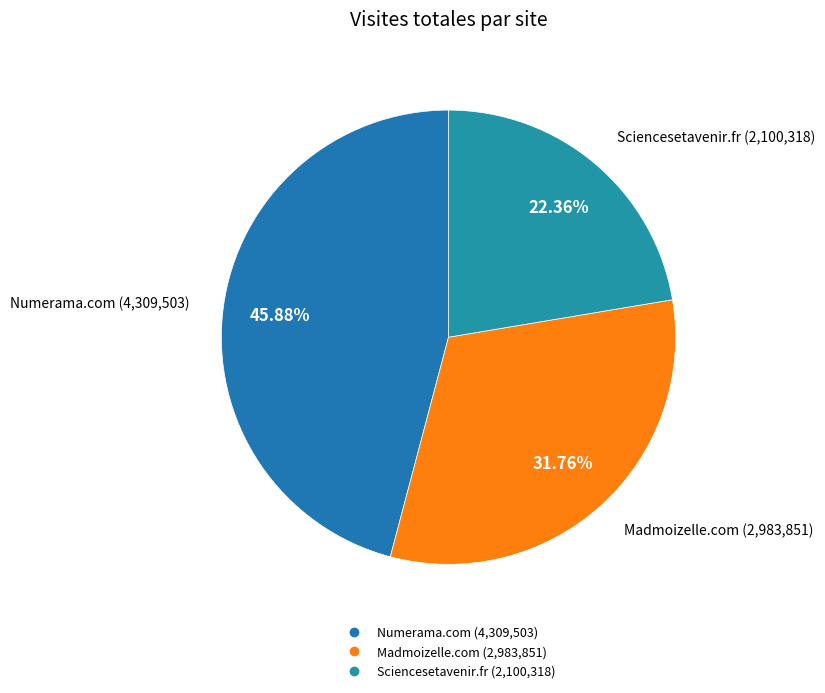

Do Numerama.com and Sciencesetavenir.fr together represent more than half of the pie?

Yes